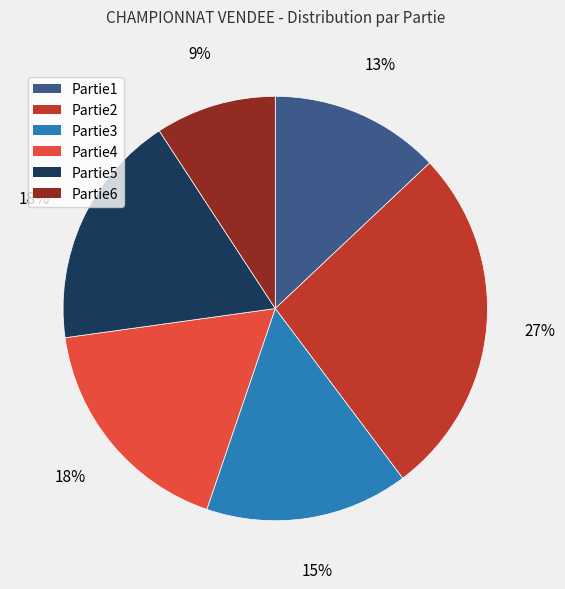

To the nearest percent, what is the combined percentage of Partie3 and Partie1?

28%